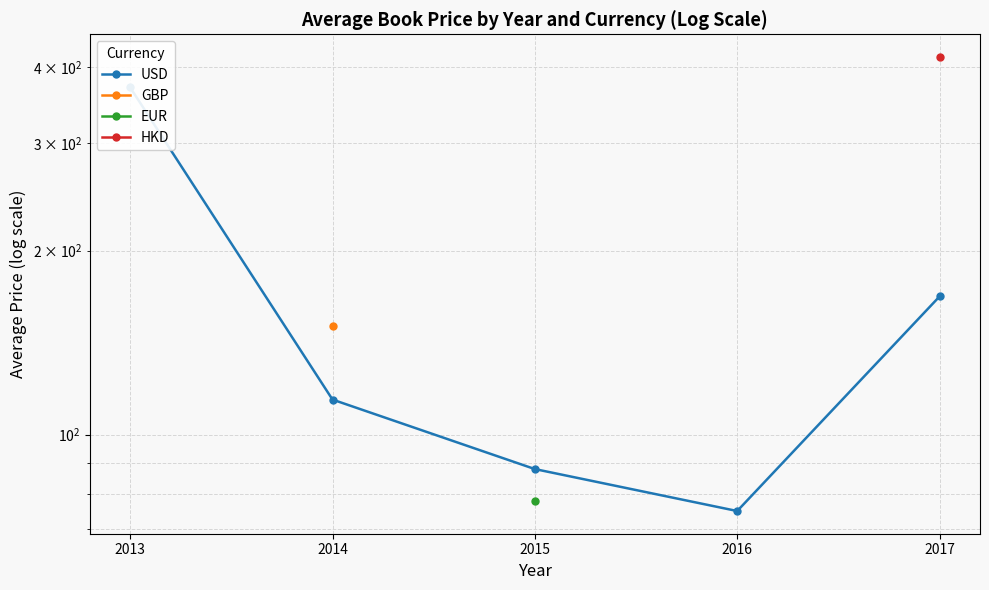

How many points are lower than both their immediate neighbors (excluding endpoints)?

1